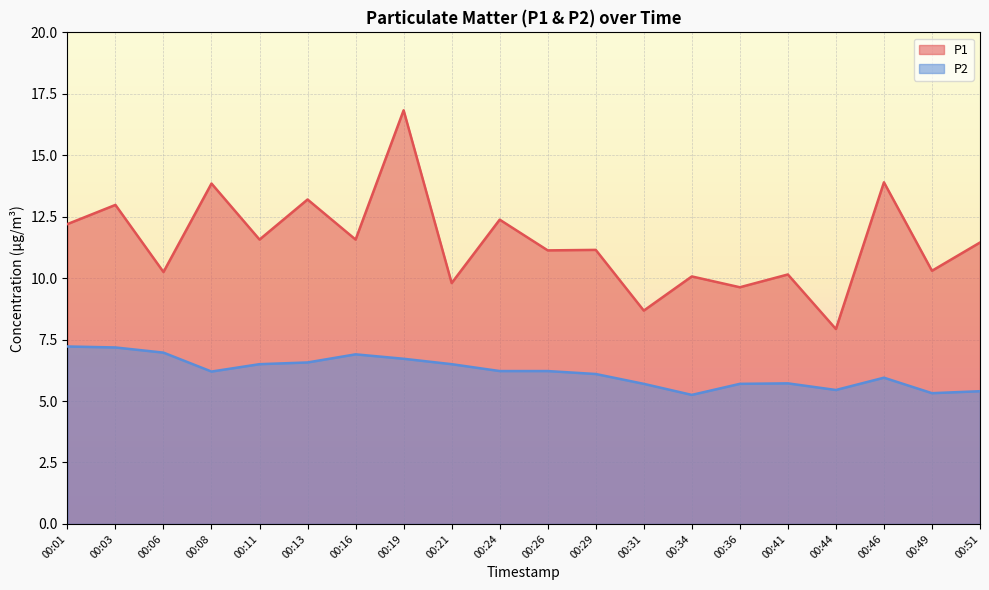

At which label is P2 closest to 6?

00:46